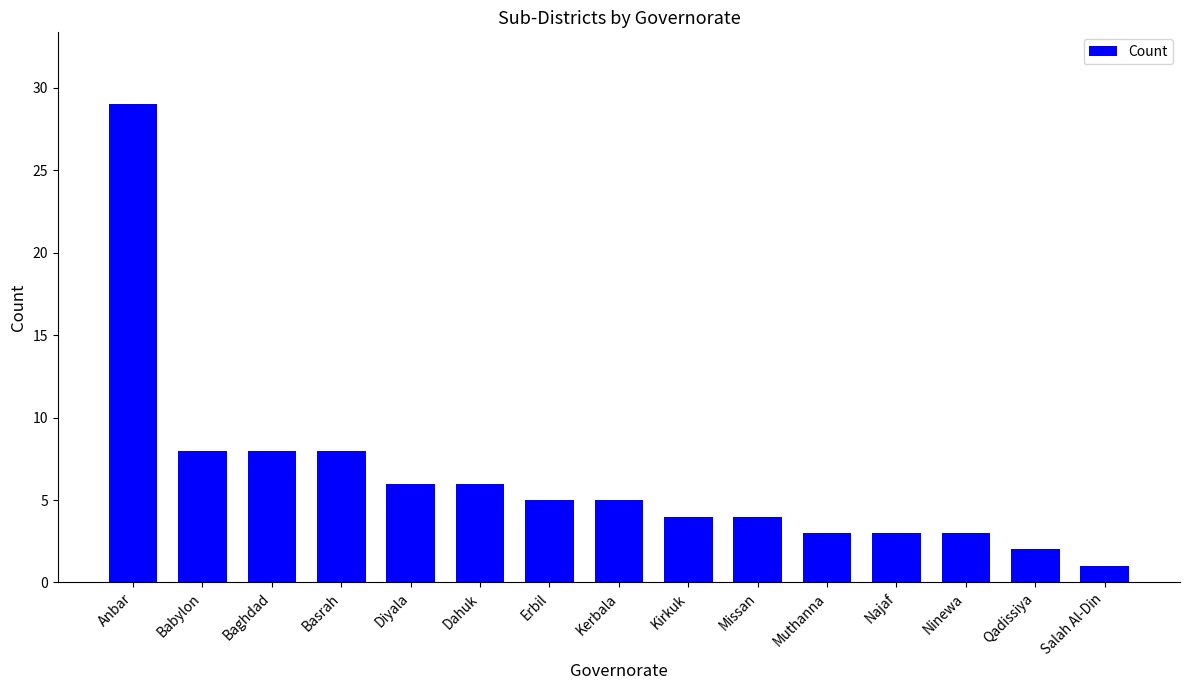

The chart shows a value of 11 at Babylon. True or false?

False